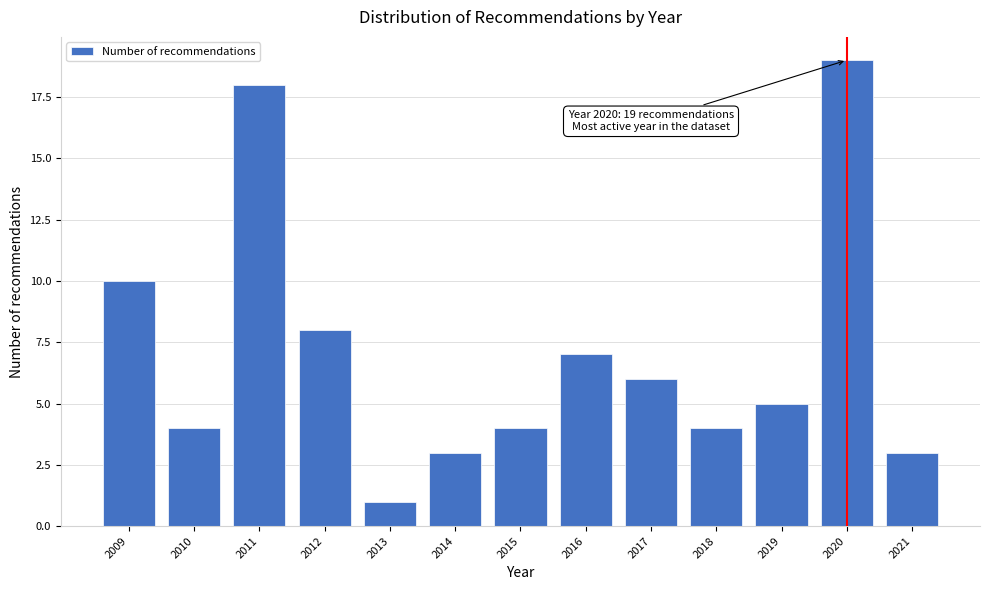

Reading left to right, what are all the values shown in this chart?

2009=10	2010=4	2011=18	2012=8	2013=1	2014=3	2015=4	2016=7	2017=6	2018=4	2019=5	2020=19	2021=3